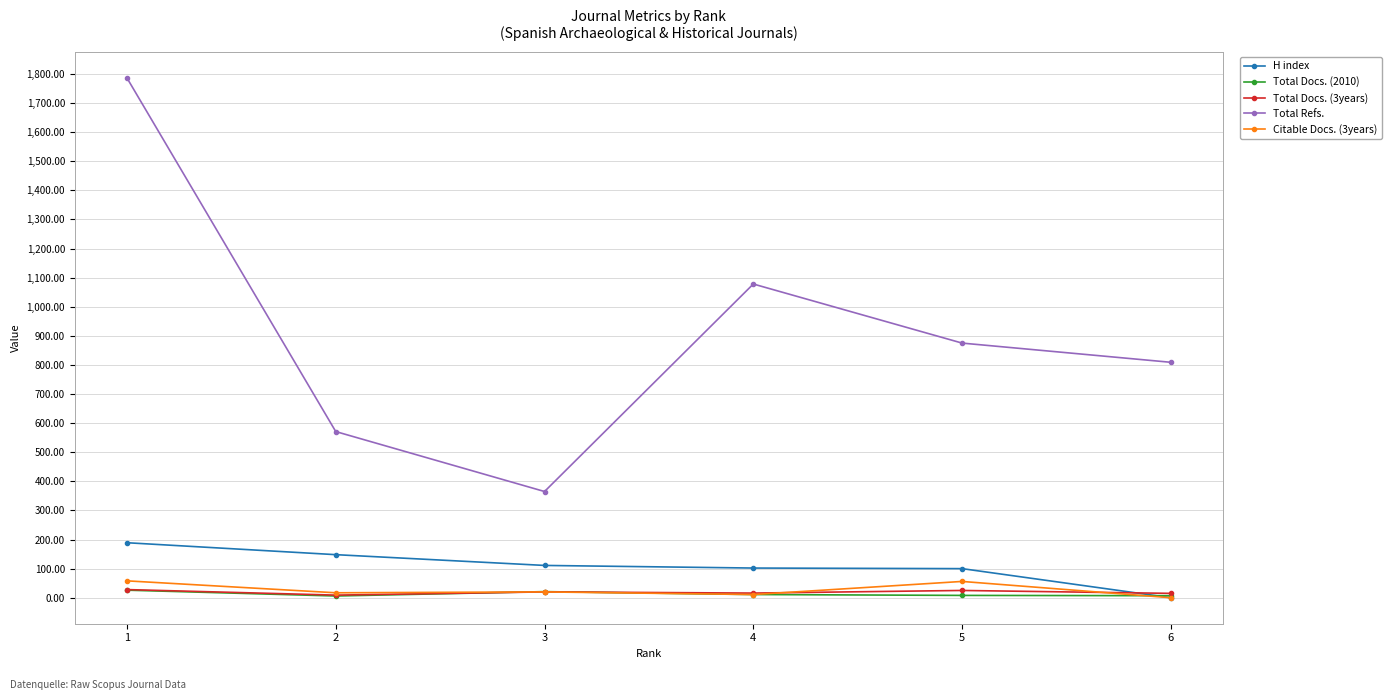

Which series has the largest total across all categories?

Total Refs.